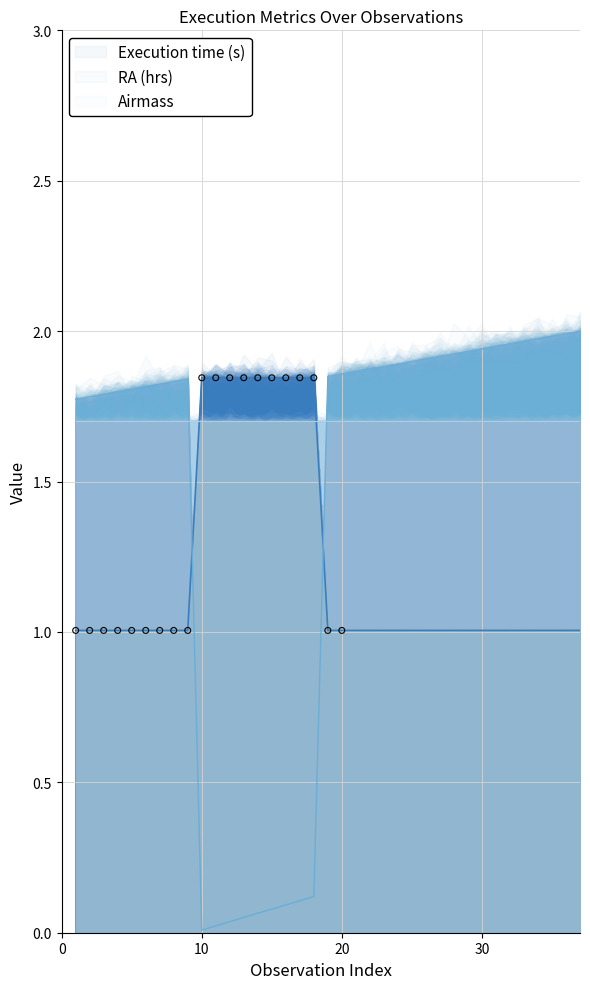

Which series reaches the minimum Y coordinate?

RA (hrs)